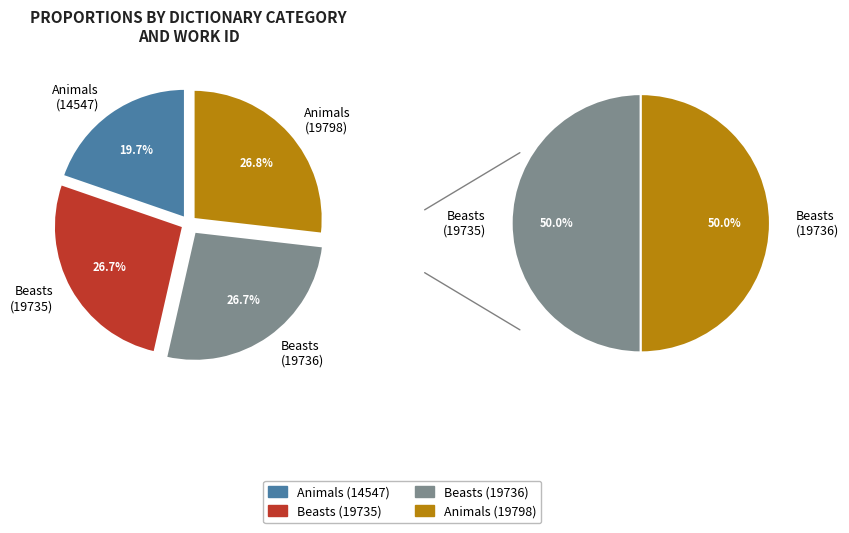

What percentage do Animals (19798) and Beasts (19735) together represent?

53.6%